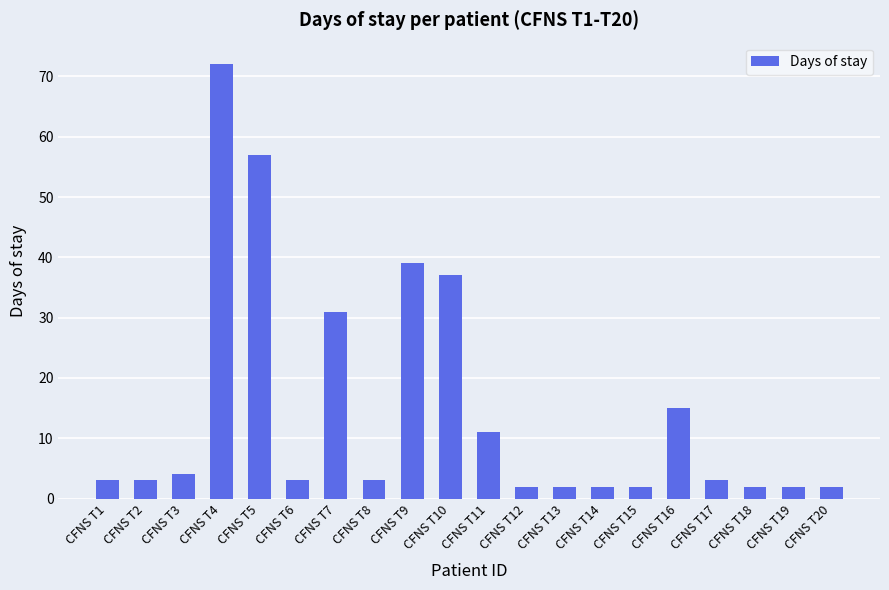

Are the bars horizontal?

No